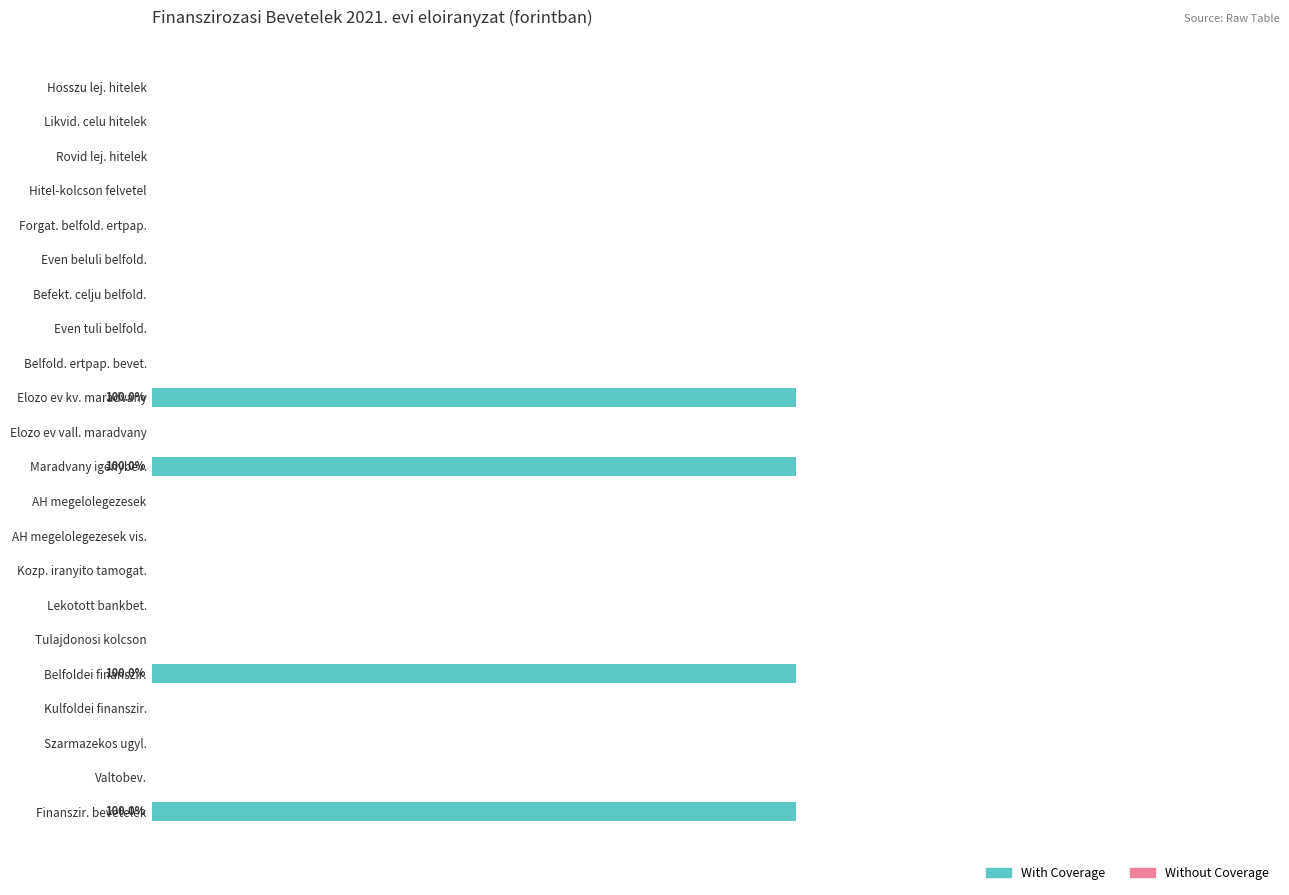

Are the bars horizontal?

Yes